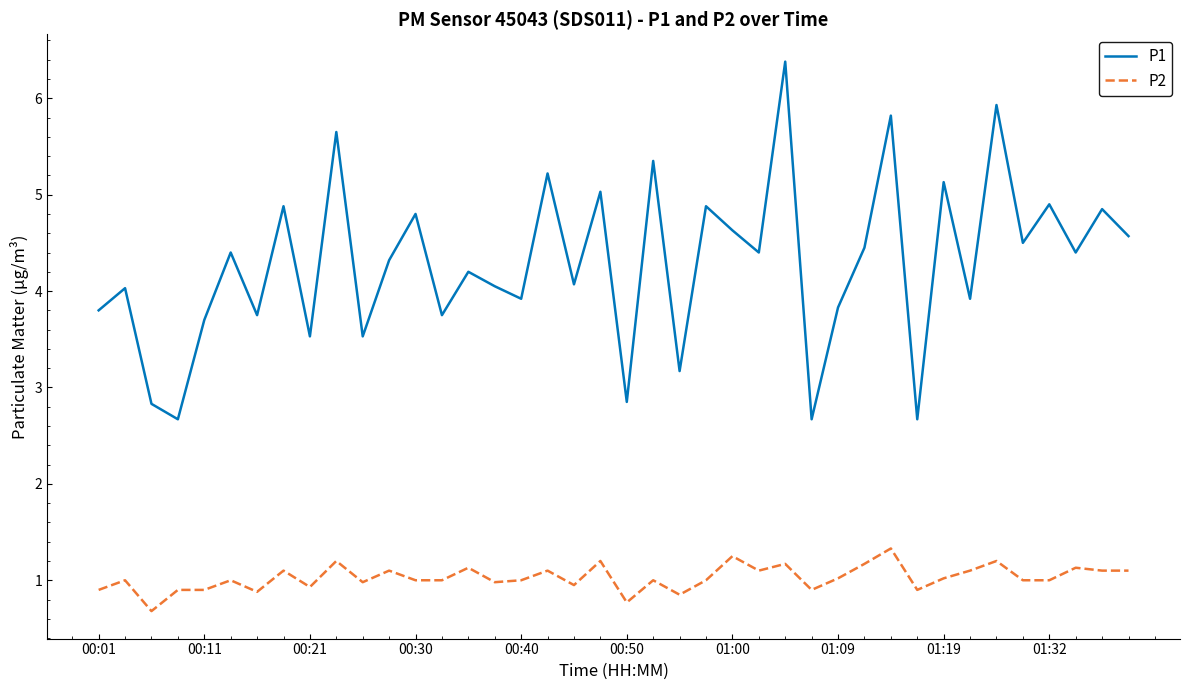

What is the sum of all P2 values?

41.0